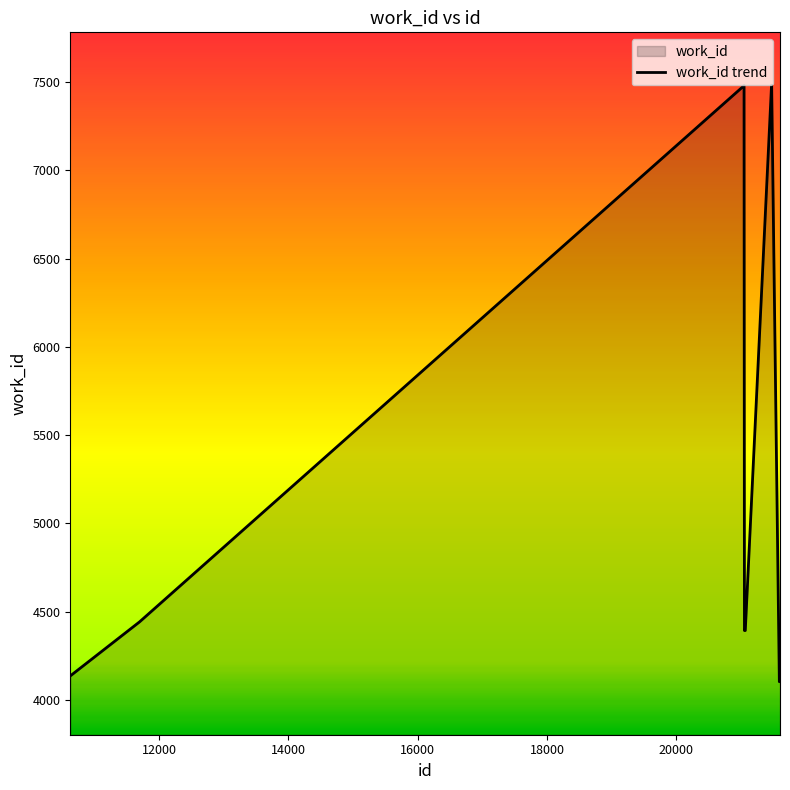

What is the minimum value shown in the chart?

4103